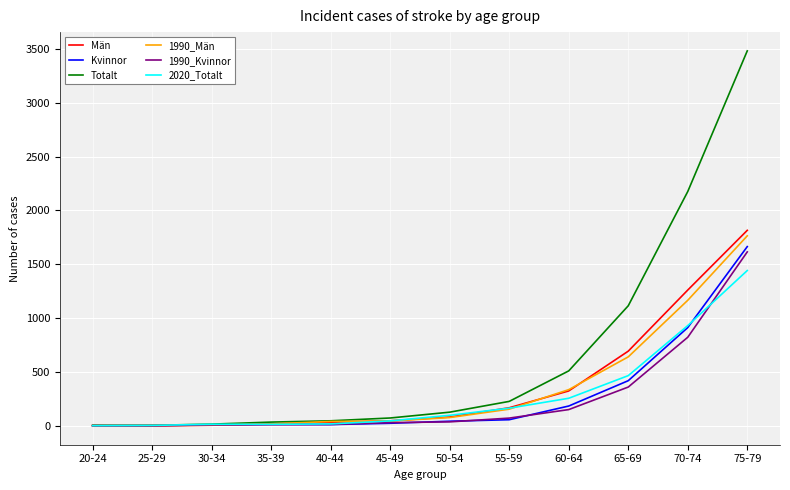

What is the total value across all series at 65-69?

3704